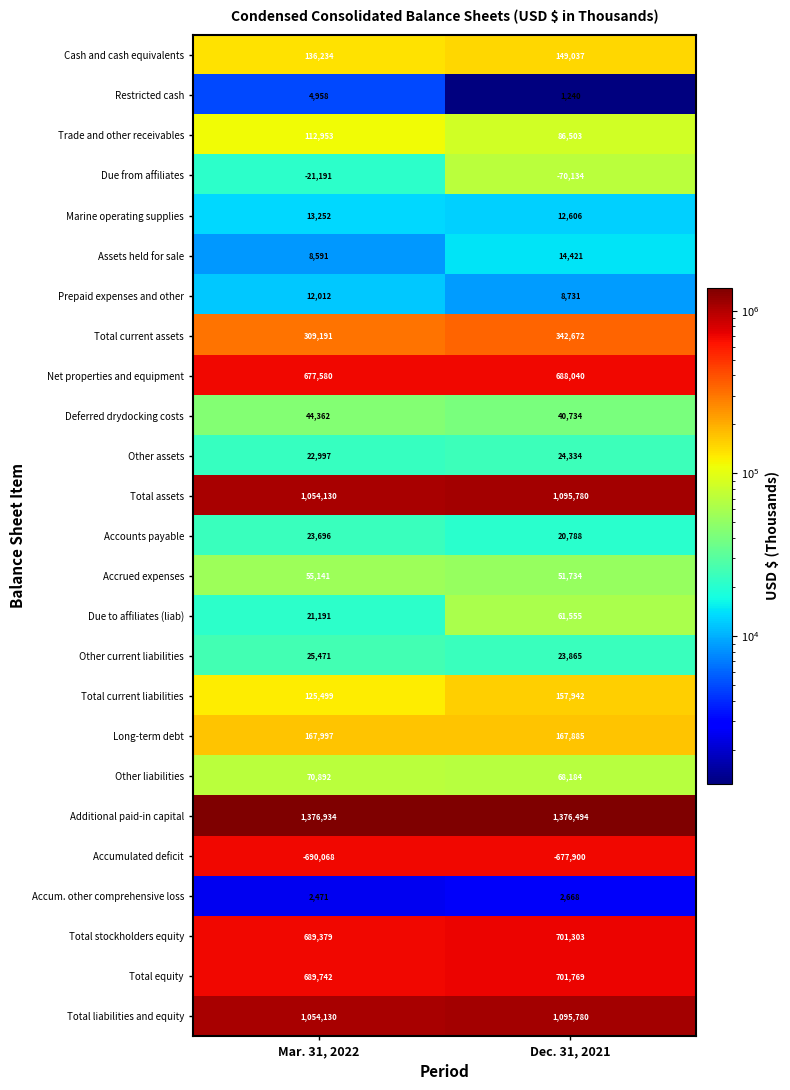

What value does the Other liabilities series have at Mar. 31, 2022?

70892